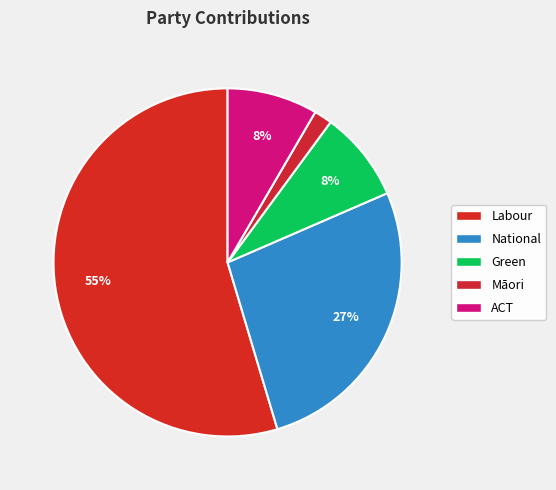

To the nearest percent, what is the average slice percentage?

20%